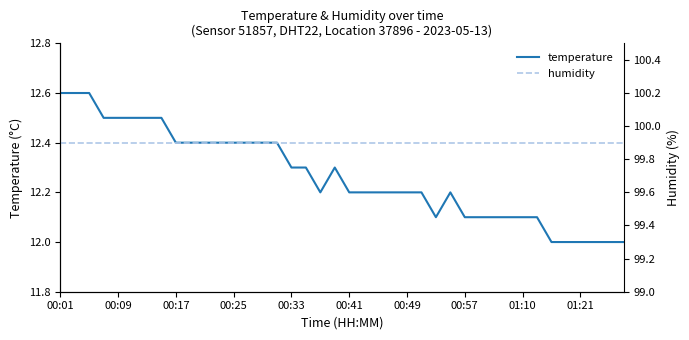

Which series has the widest spread of values?

temperature